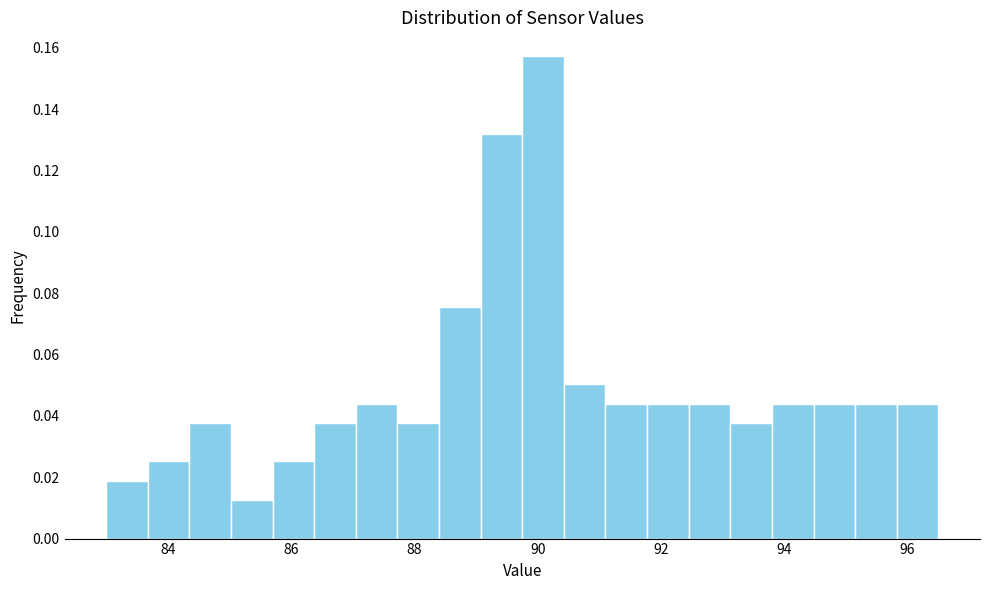

Around what value on the x-axis is the tallest bar? Give the approximate position of its centre, as read against the axis.

90.0